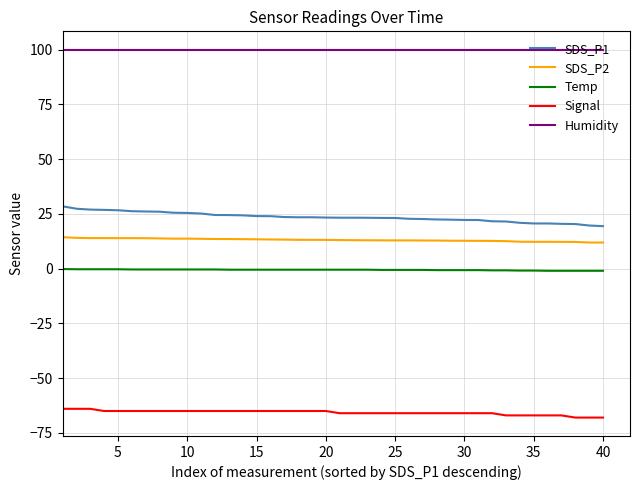

List the series in order of their peak value, lowest first.

Signal, Temp, SDS_P2, SDS_P1, Humidity